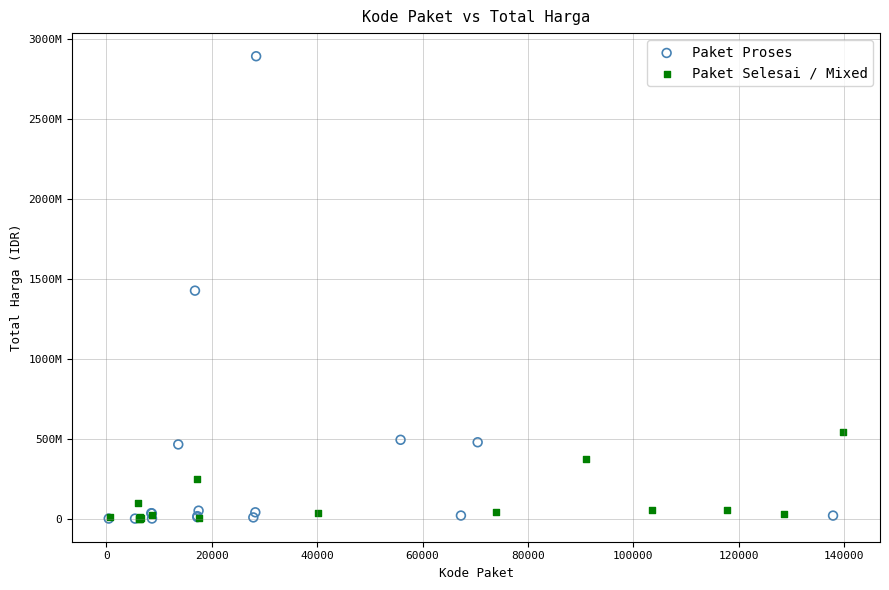

What are all the series names shown in the legend?

Paket Proses, Paket Selesai / Mixed